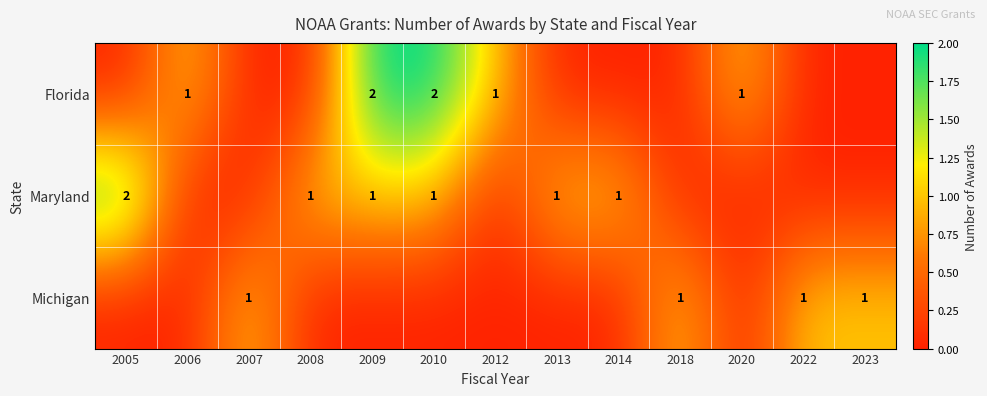

Is it true that Michigan equals 1 at 2018?

True